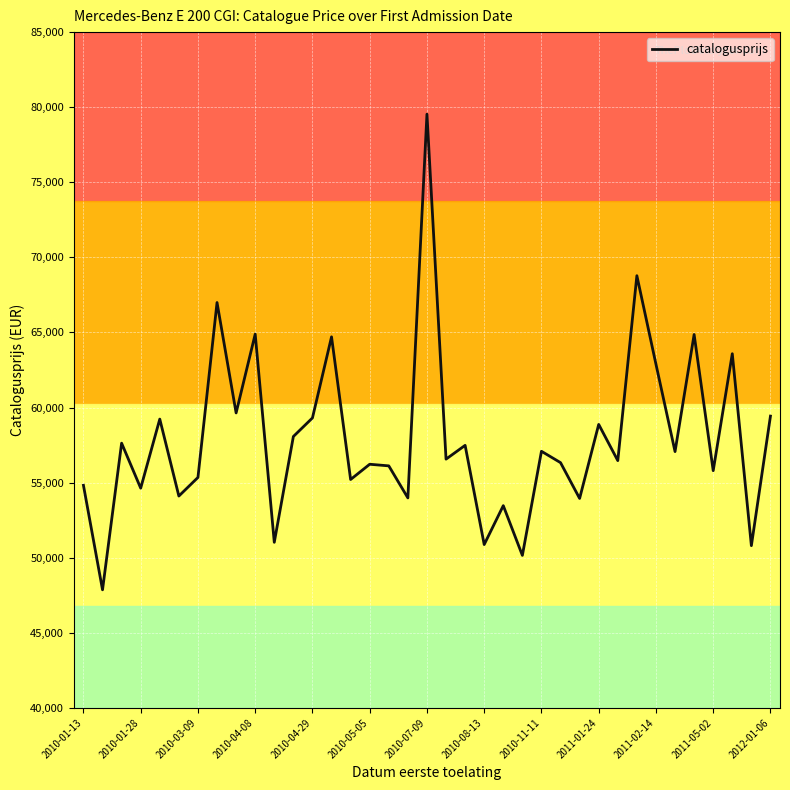

What is the minimum value shown in the chart?

47861